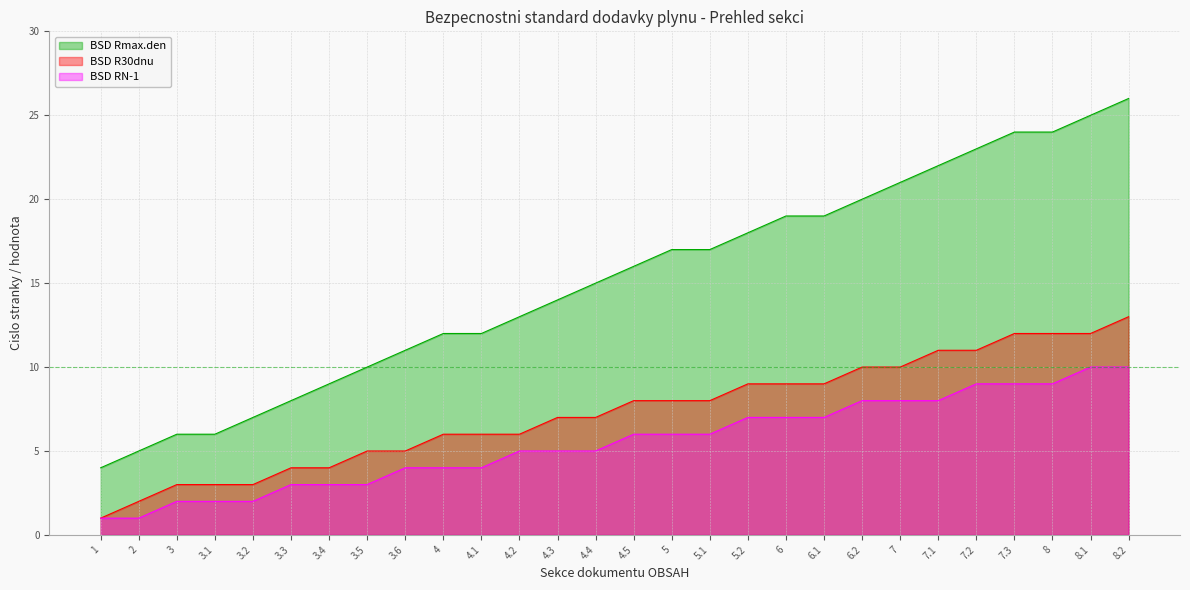

Rank the series by their maximum value, from lowest to highest.

BSD RN-1, BSD R30dnu, BSD Rmax.den